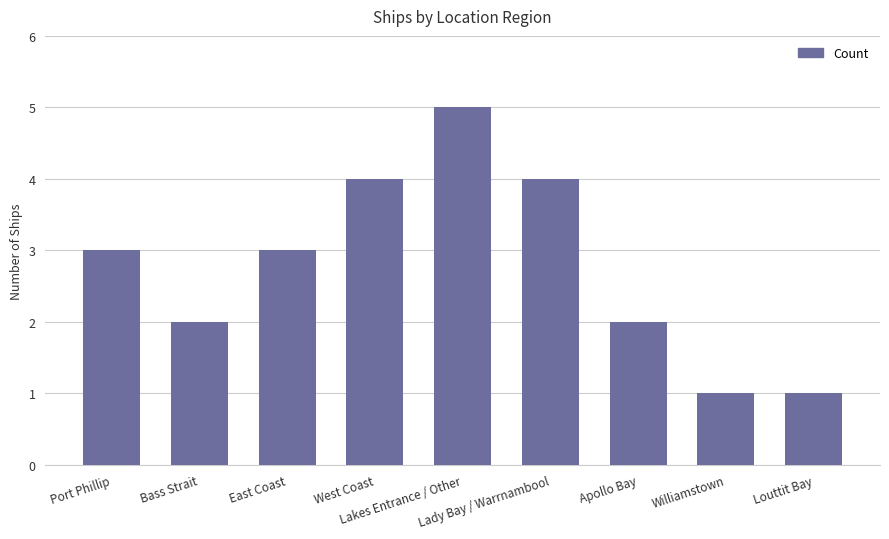

How many series are shown in this chart?

1